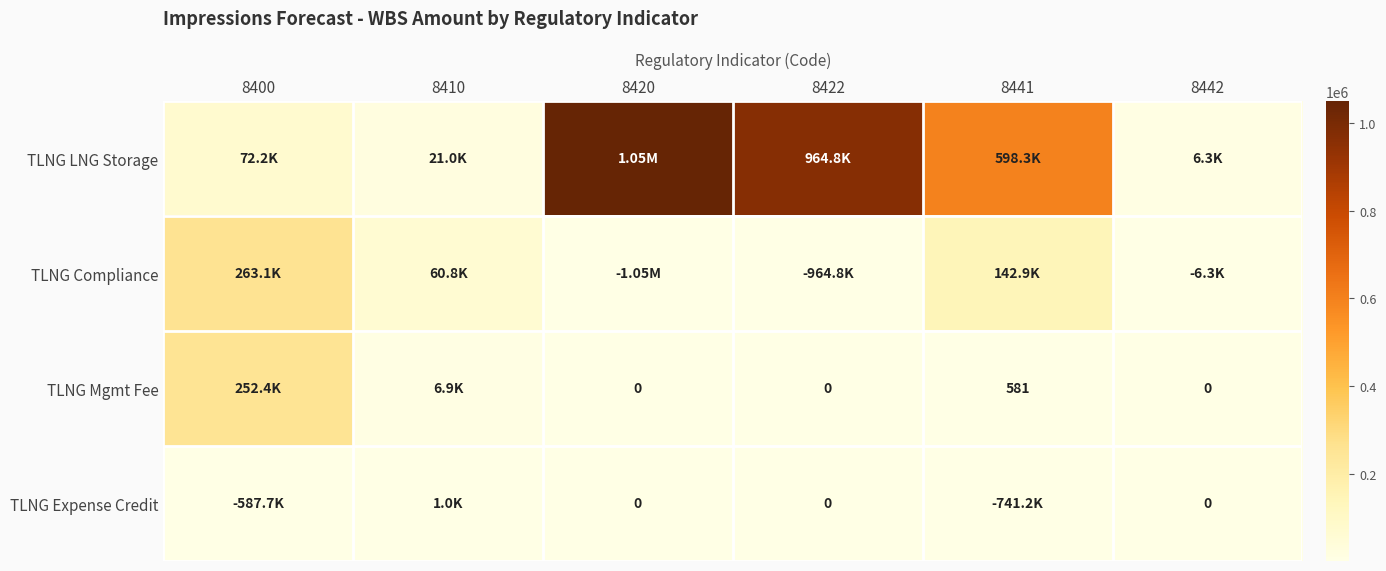

At which label does TLNG Compliance first exceed 60819?

8400